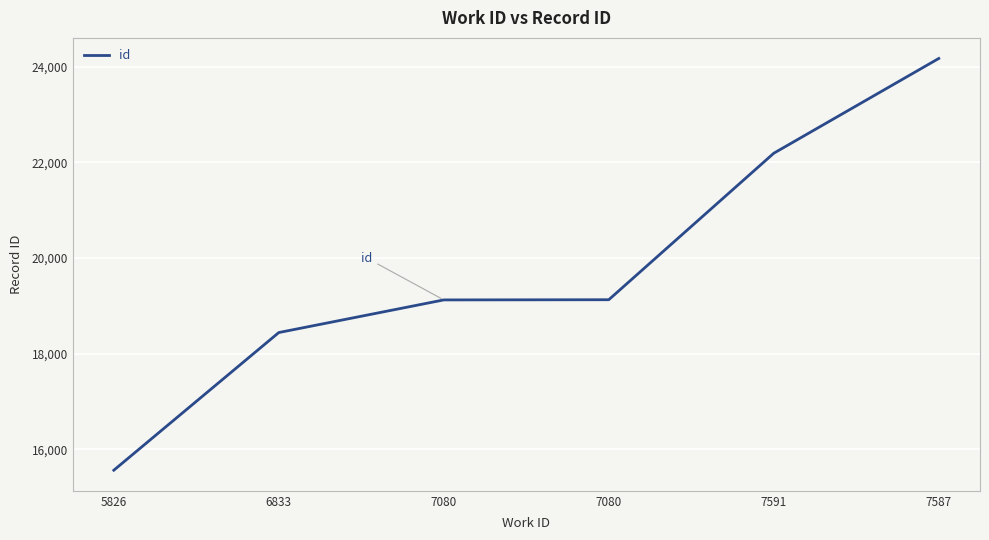

Rank the categories by value from lowest to highest.

5826, 6833, 7080, 7080, 7591, 7587